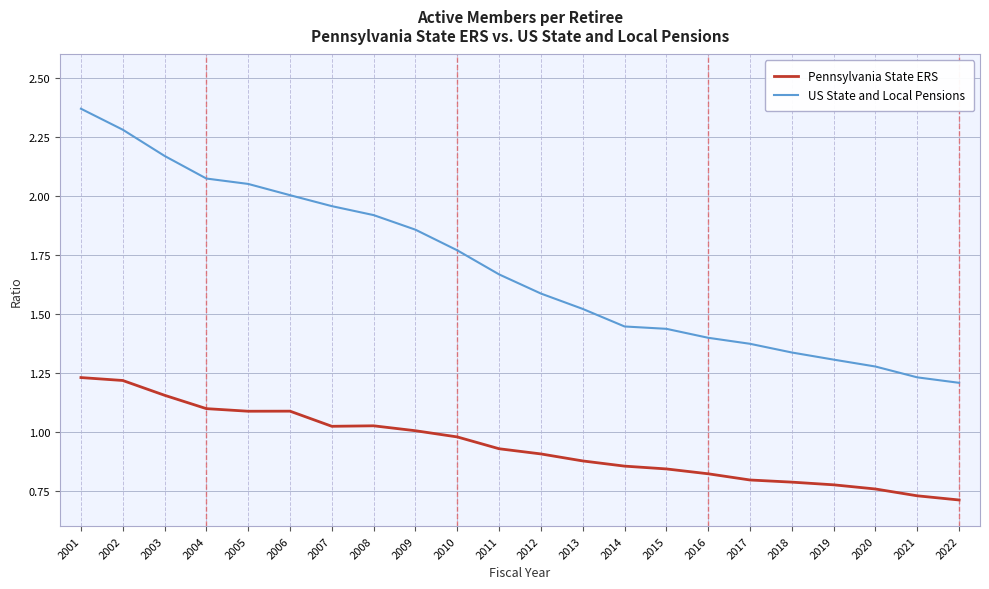

True or false: US State and Local Pensions and Pennsylvania State ERS cross at least once.

False